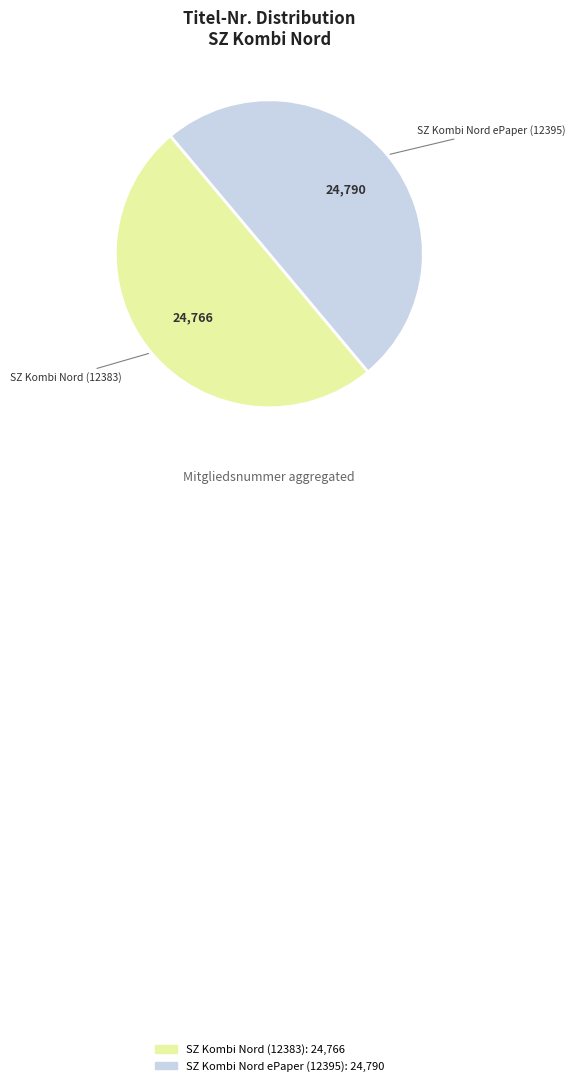

Count the number of slices in the pie.

2